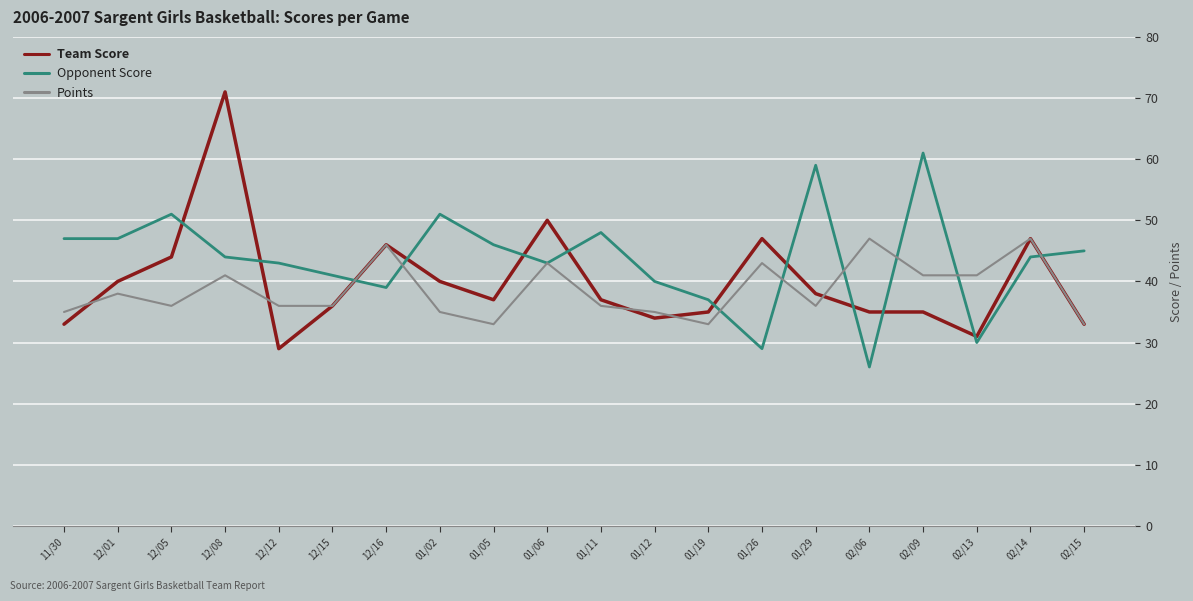

Reading right to left, what are all the values shown in this chart?

Team Score: 33	47	31	35	35	38	47	35	34	37	50	37	40	46	36	29	71	44	40	33
Opponent Score: 45	44	30	61	26	59	29	37	40	48	43	46	51	39	41	43	44	51	47	47
Points: 33	47	41	41	47	36	43	33	35	36	43	33	35	46	36	36	41	36	38	35